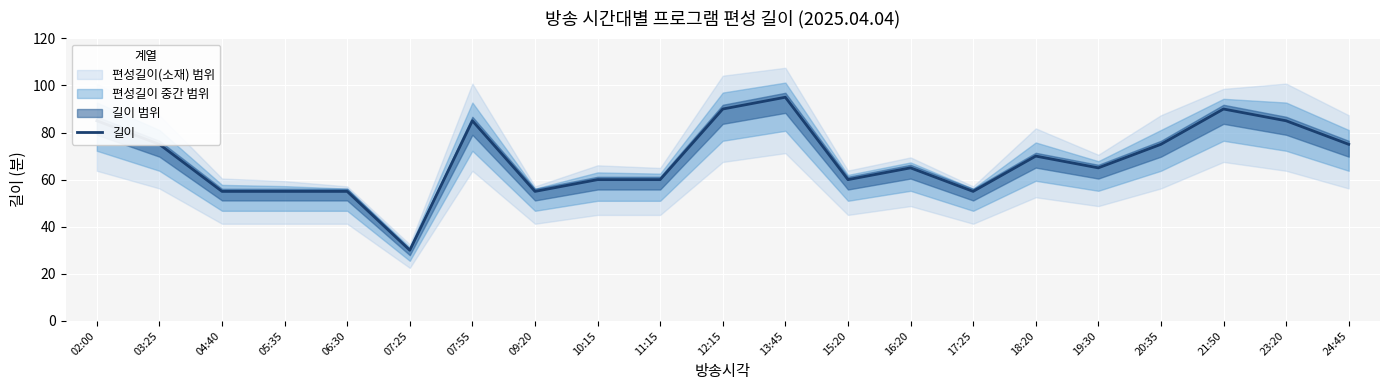

True or false: 길이 has a value of 85 at 02:00.

True